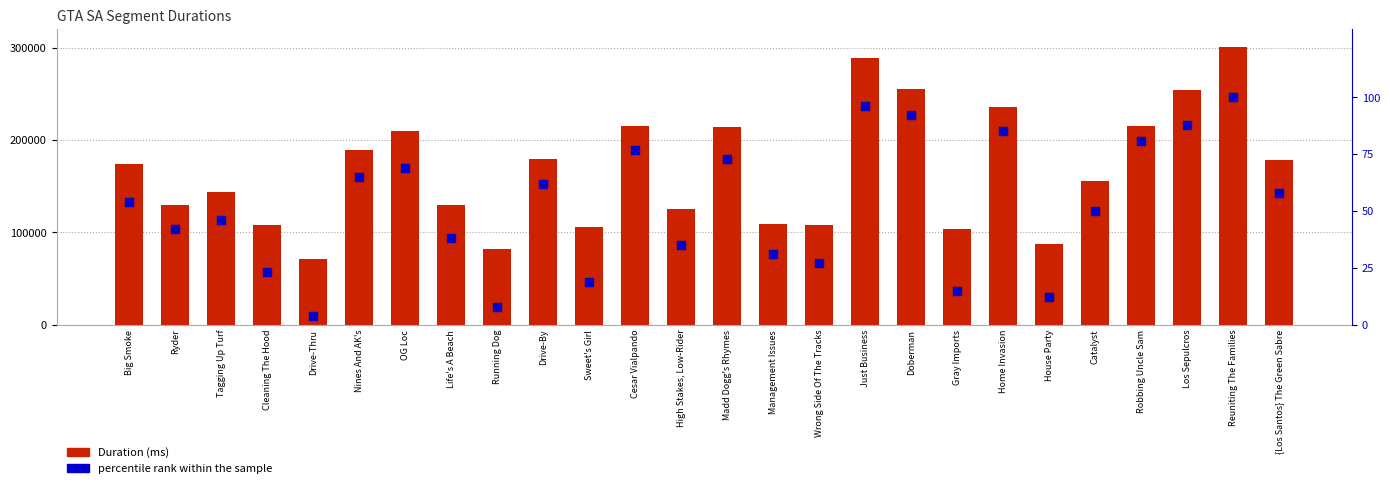

At which category is the sum across all series the highest?

Reuniting The Families